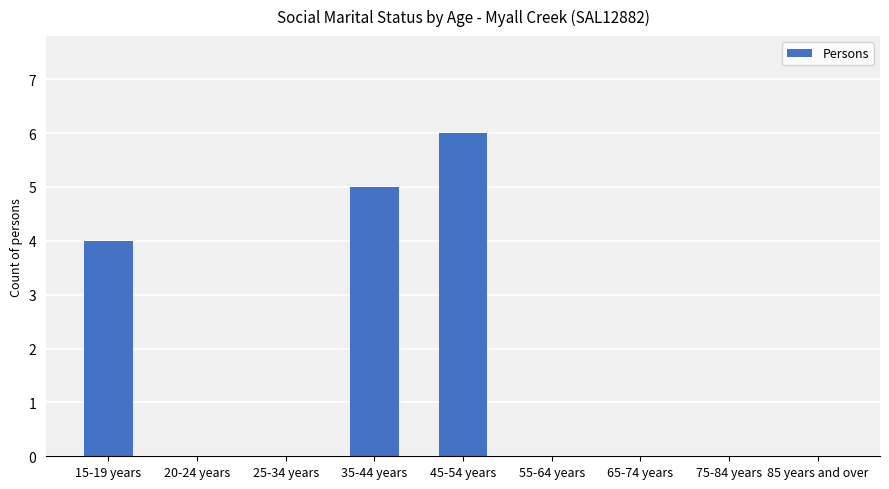

True or false: the data shows -4 at 75-84 years.

False